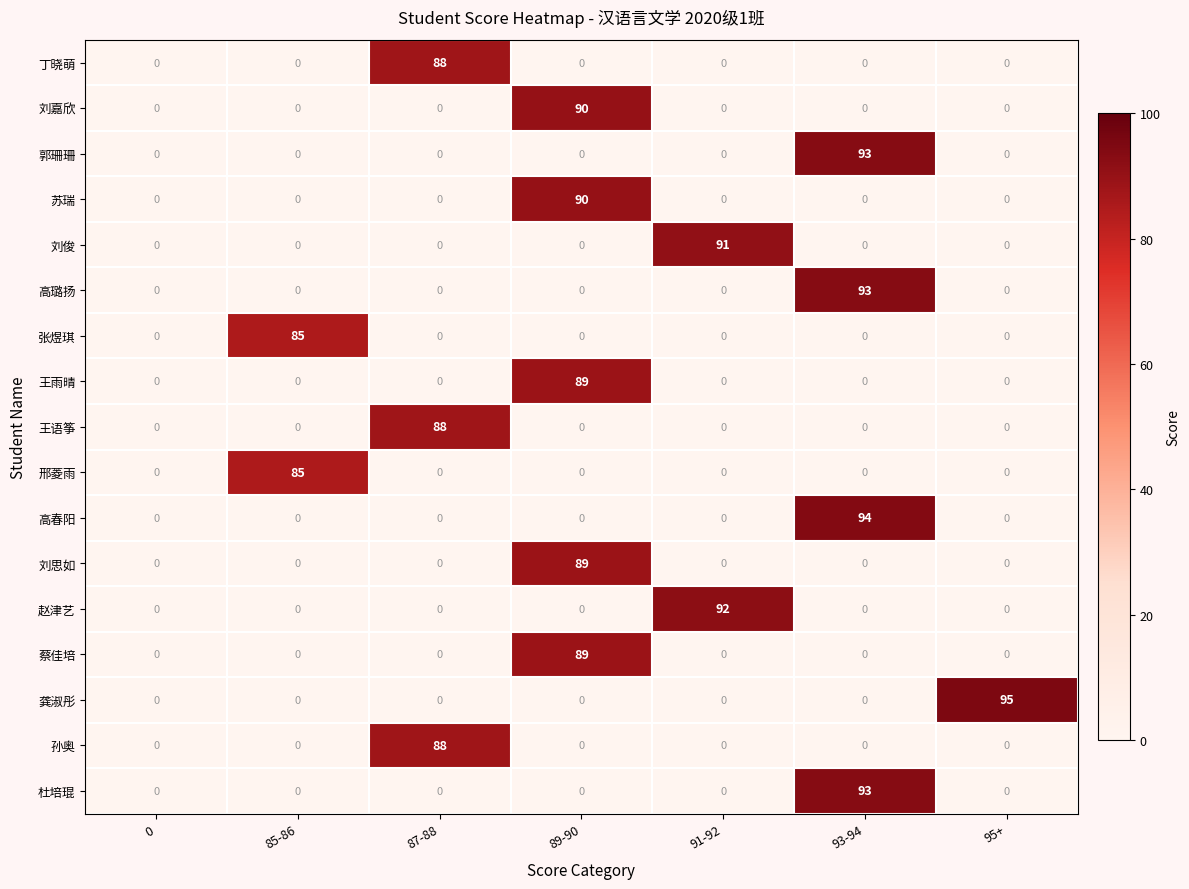

What is the difference between the highest and lowest values at 89-90?

90